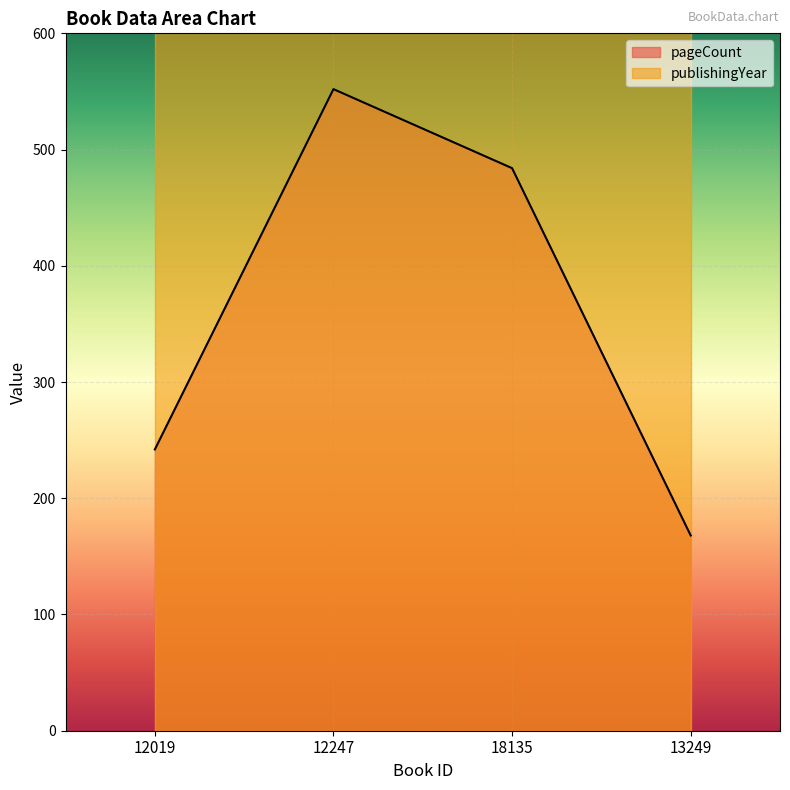

Reading left to right, transcribe all the data shown in this chart.

242	552	484	168